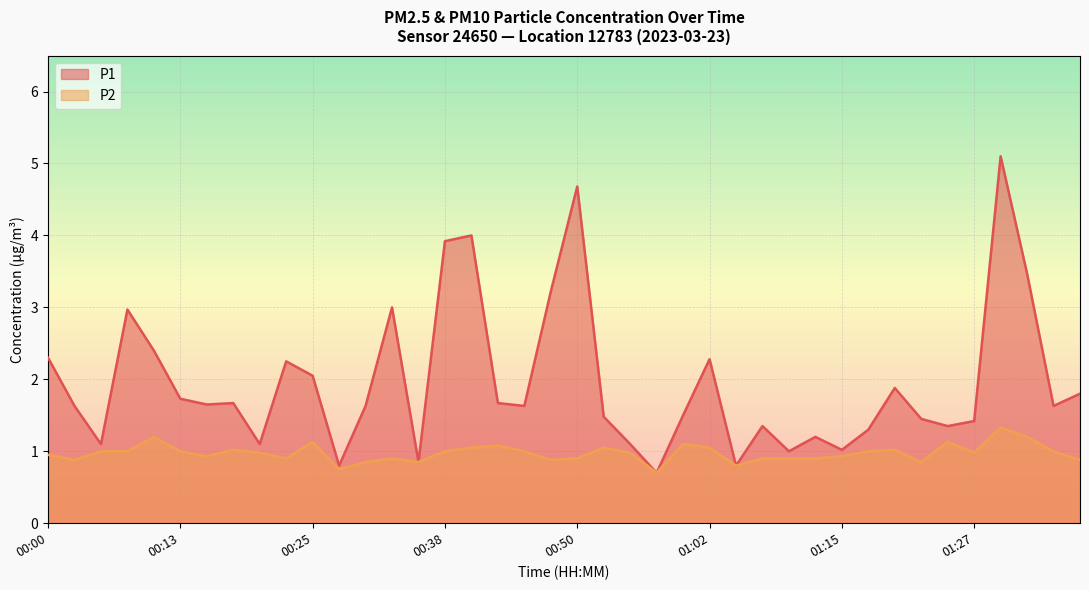

Which series has the largest range (max minus min)?

P1